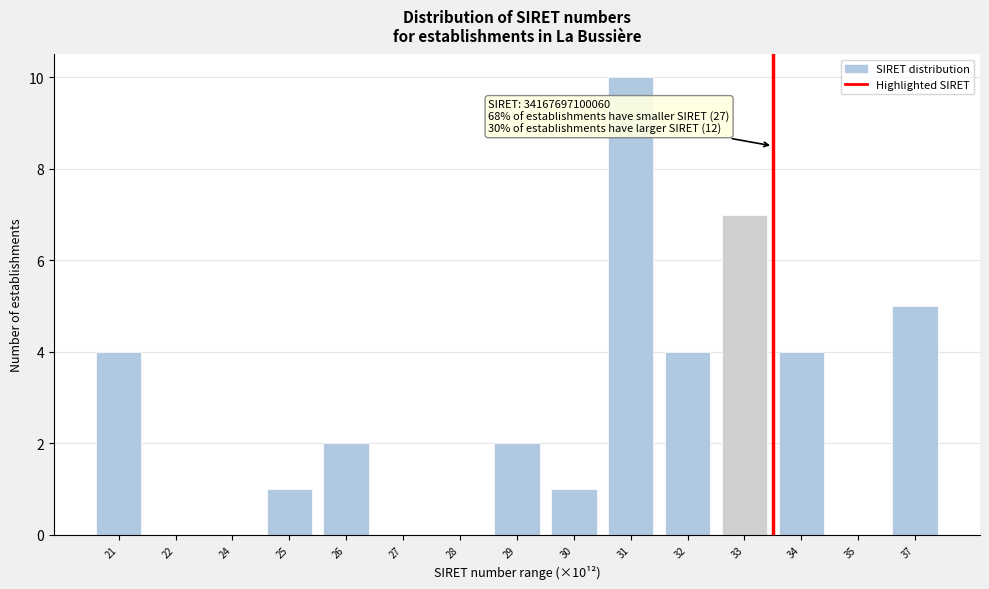

Reading left to right, transcribe all the data shown in this chart.

21=4	22=0	24=0	25=1	26=2	27=0	28=0	29=2	30=1	31=10	32=4	33=7	34=4	35=0	37=5